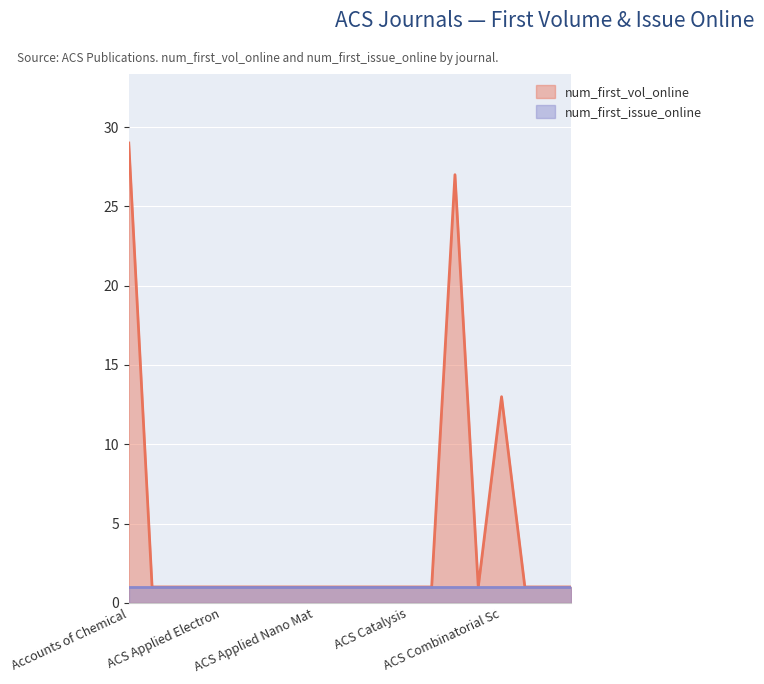

The value at ACS Applied Materials & Interfaces is 1. True or false?

True